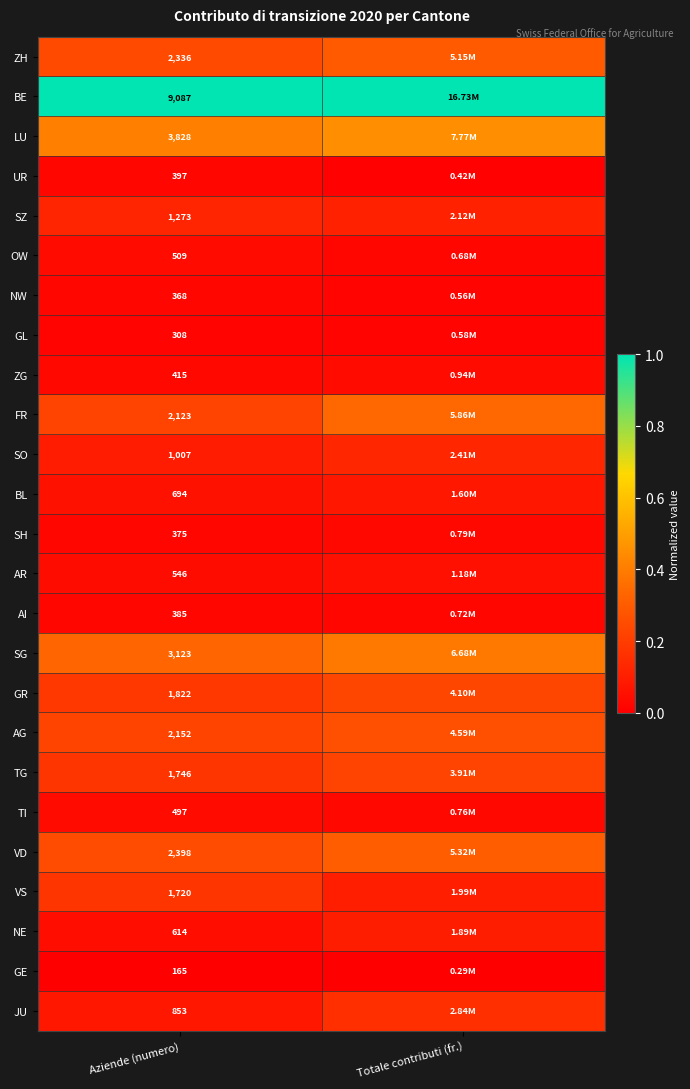

At Aziende (numero), list the series in order from largest to smallest.

BE, LU, SG, VD, ZH, AG, FR, GR, TG, VS, SZ, SO, JU, BL, NE, AR, OW, TI, ZG, UR, AI, SH, NW, GL, GE